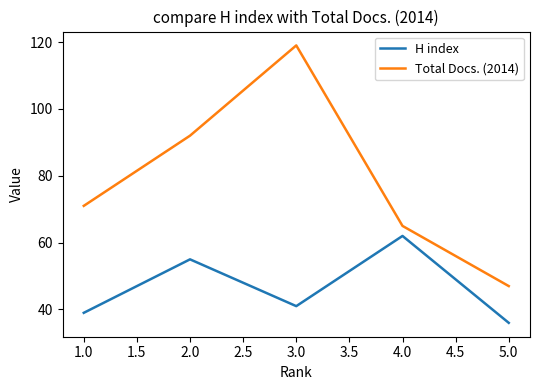

What is the total value across all series at 3.0?

160